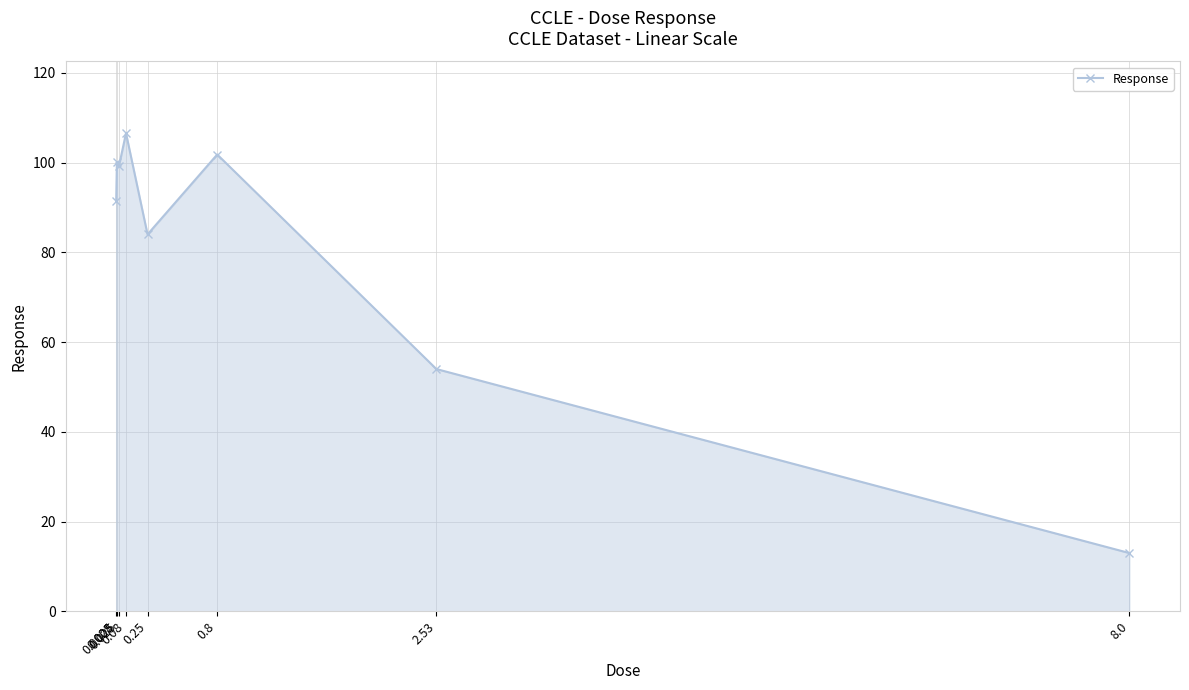

How many series are shown in this chart?

1